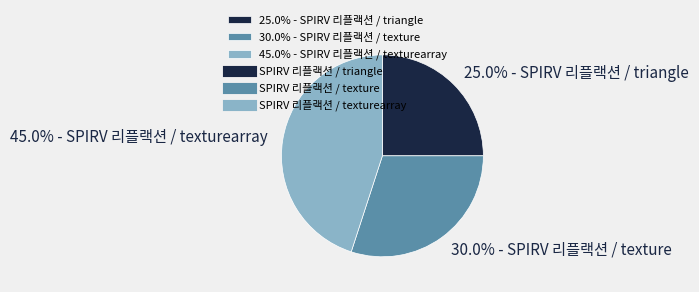

What portion of the pie excludes 30.0% - SPIRV 리플랙션 / texture?

70.0%